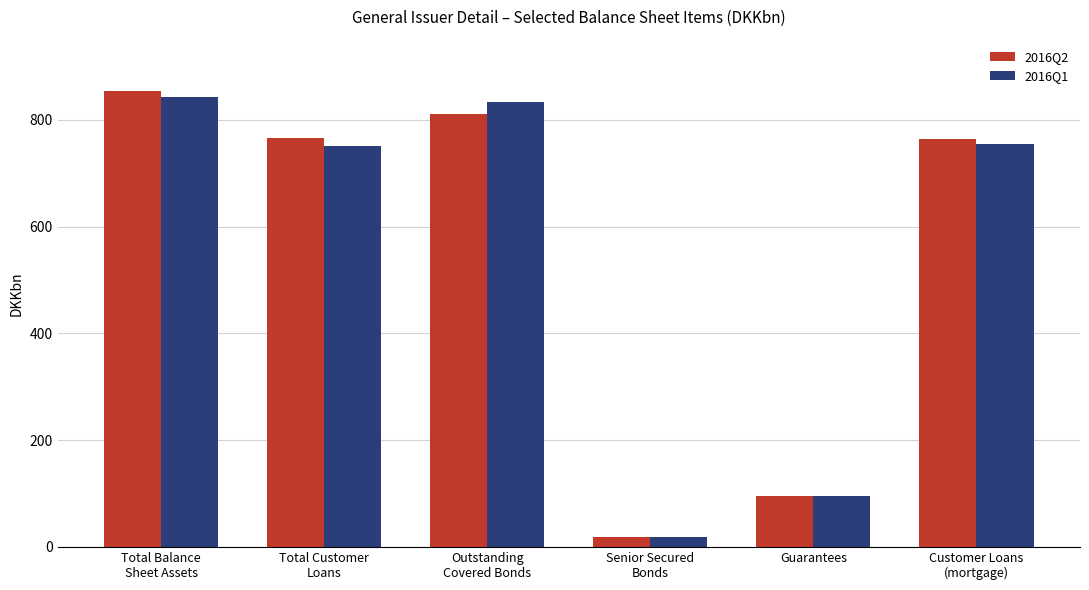

At how many categories does at least one series exceed 235?

4